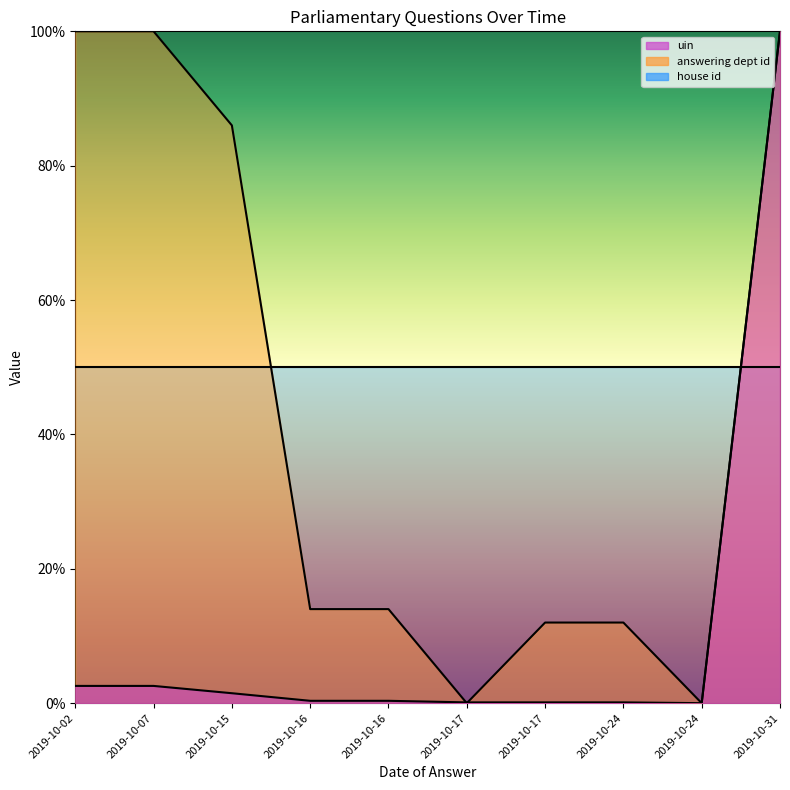

The answering dept id series shows 150.1 at 2019-10-15. True or false?

False